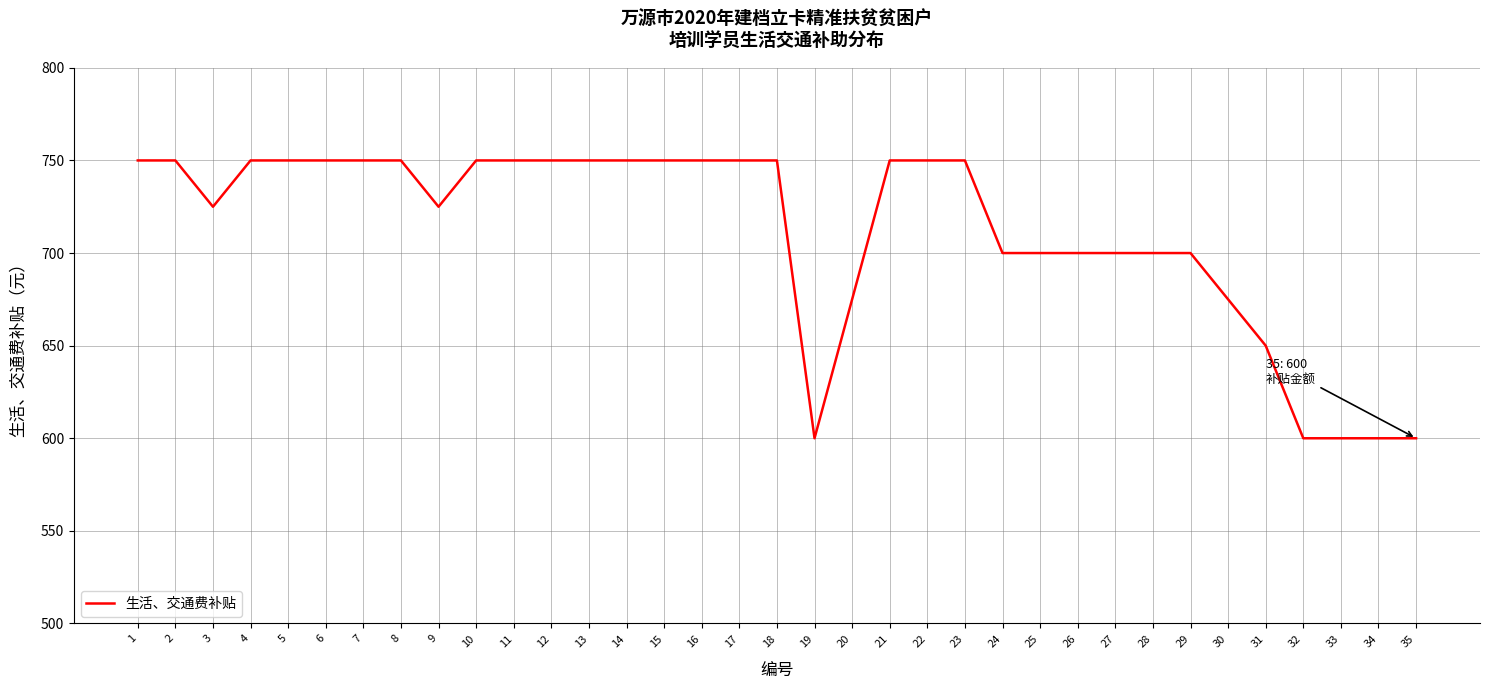

What is the smallest value displayed?

600